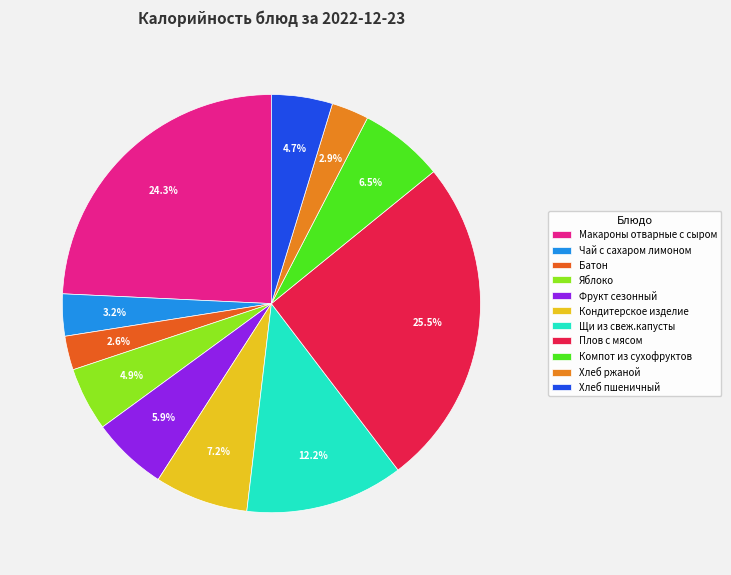

How many slices are in this pie chart?

11